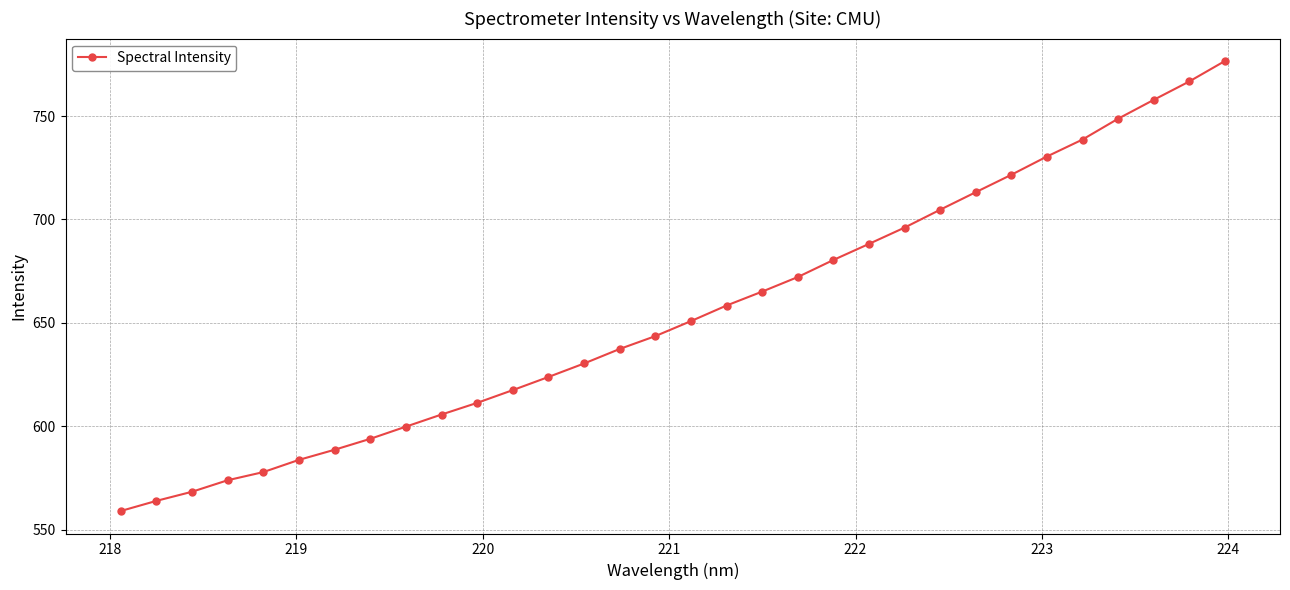

What is the maximum value shown in the chart?

776.6